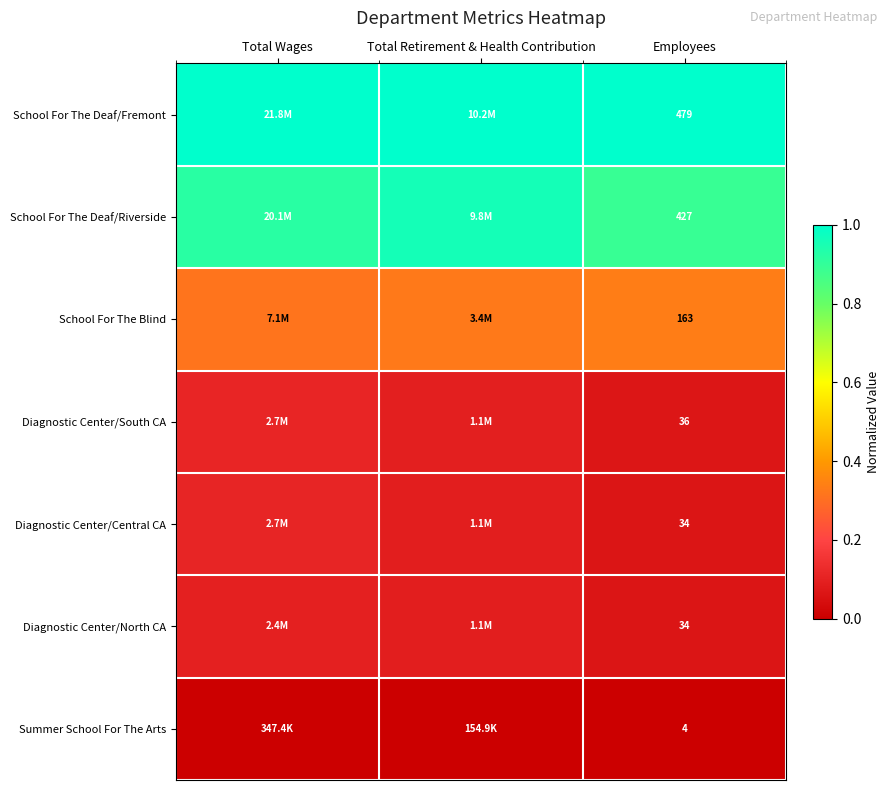

Is the value of School For The Deaf/Riverside at Employees greater than the value of Summer School For The Arts at Employees?

Yes